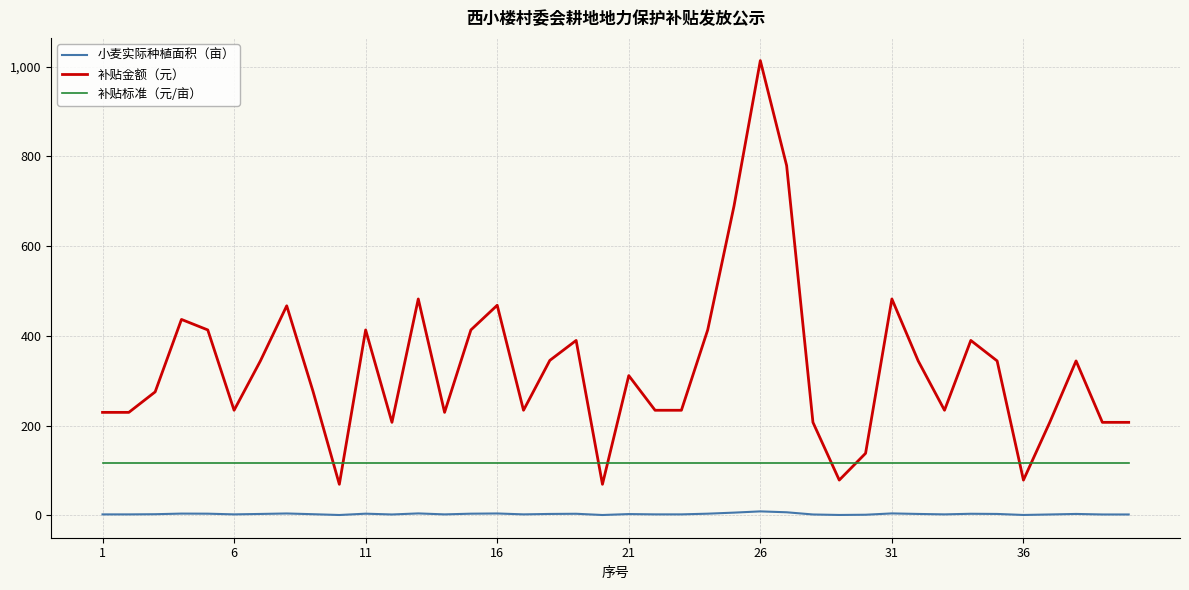

True or false: 小麦实际种植面积（亩） and 补贴标准（元/亩） cross at least once.

False